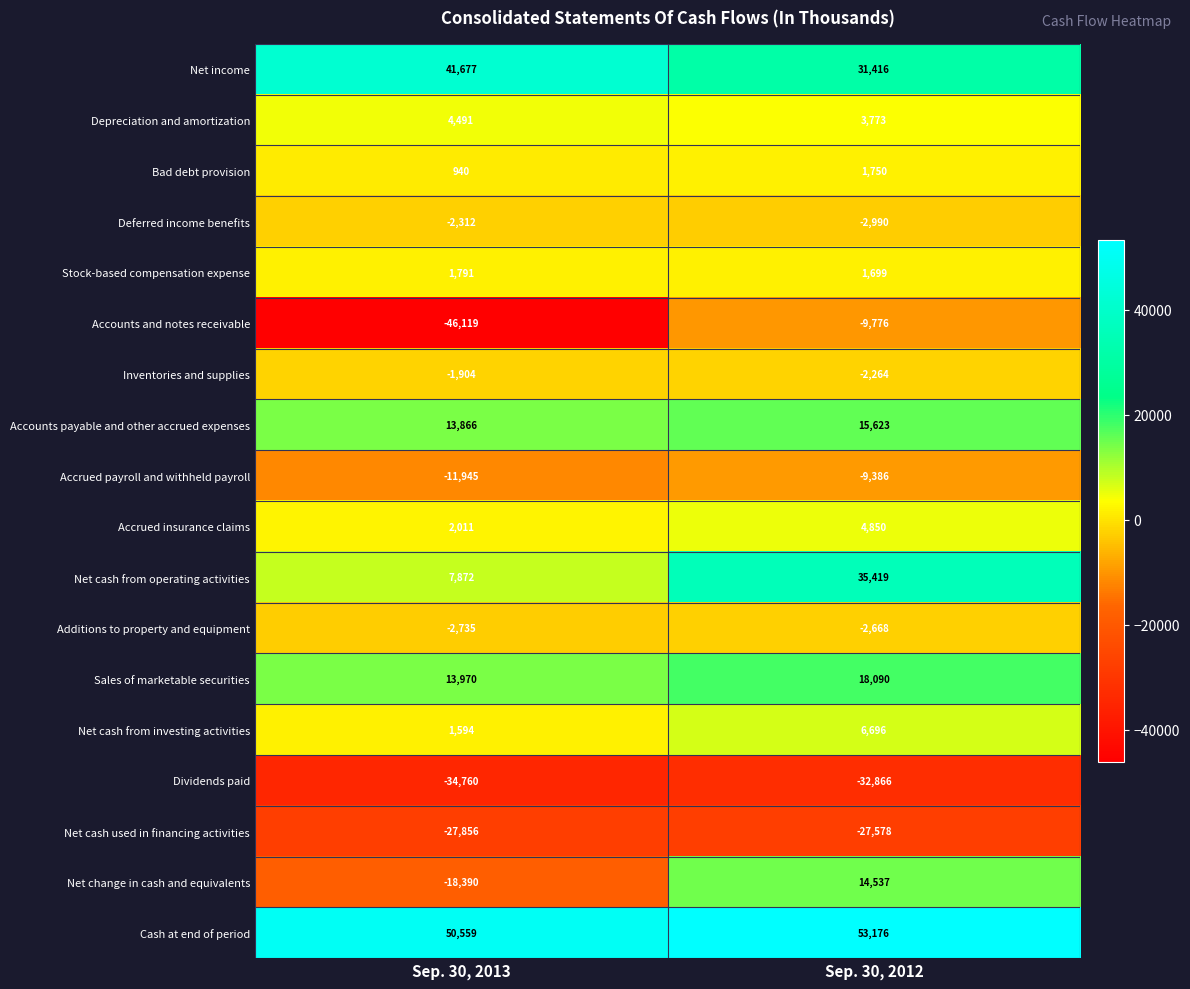

At Sep. 30, 2012, list the series in order from largest to smallest.

Cash at end of period, Net cash from operating activities, Net income, Sales of marketable securities, Accounts payable and other accrued expenses, Net change in cash and equivalents, Net cash from investing activities, Accrued insurance claims, Depreciation and amortization, Bad debt provision, Stock-based compensation expense, Inventories and supplies, Additions to property and equipment, Deferred income benefits, Accrued payroll and withheld payroll, Accounts and notes receivable, Net cash used in financing activities, Dividends paid